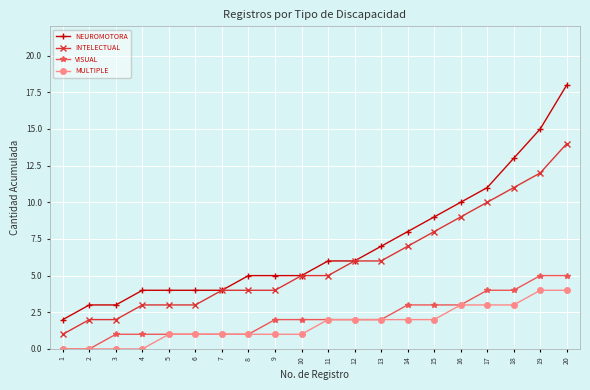

Rank the series by their maximum value, from highest to lowest.

NEUROMOTORA, INTELECTUAL, VISUAL, MULTIPLE